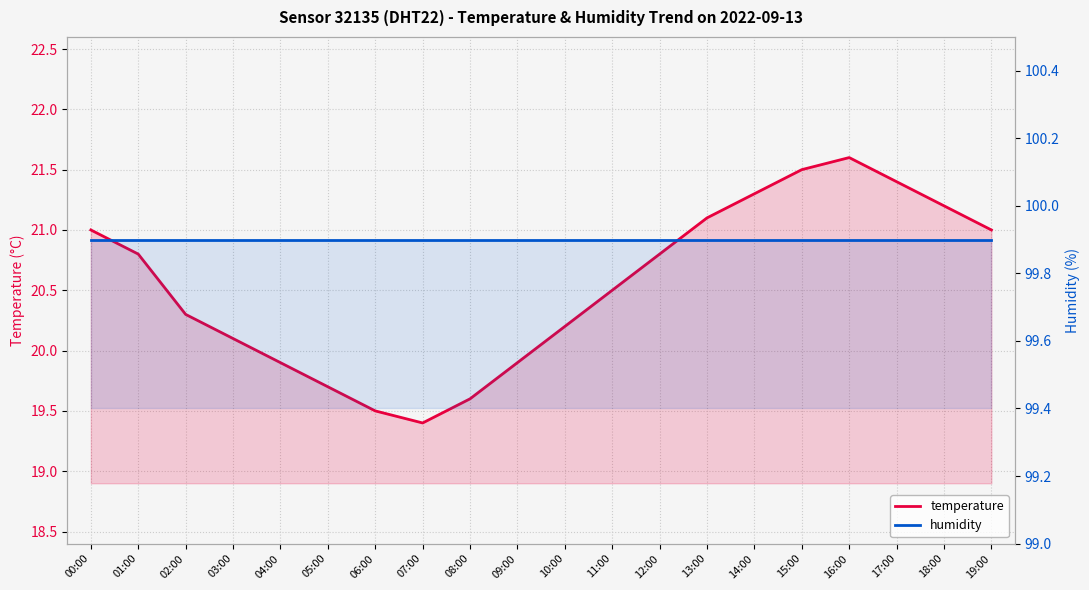

True or false: temperature and humidity cross at least once.

False